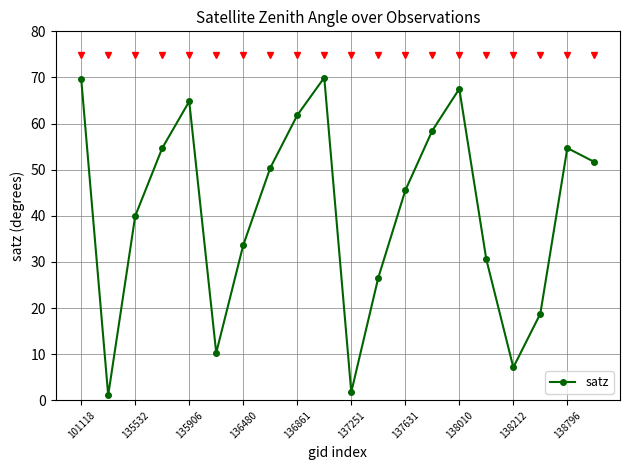

How many points are higher than both their immediate neighbors (excluding endpoints)?

4